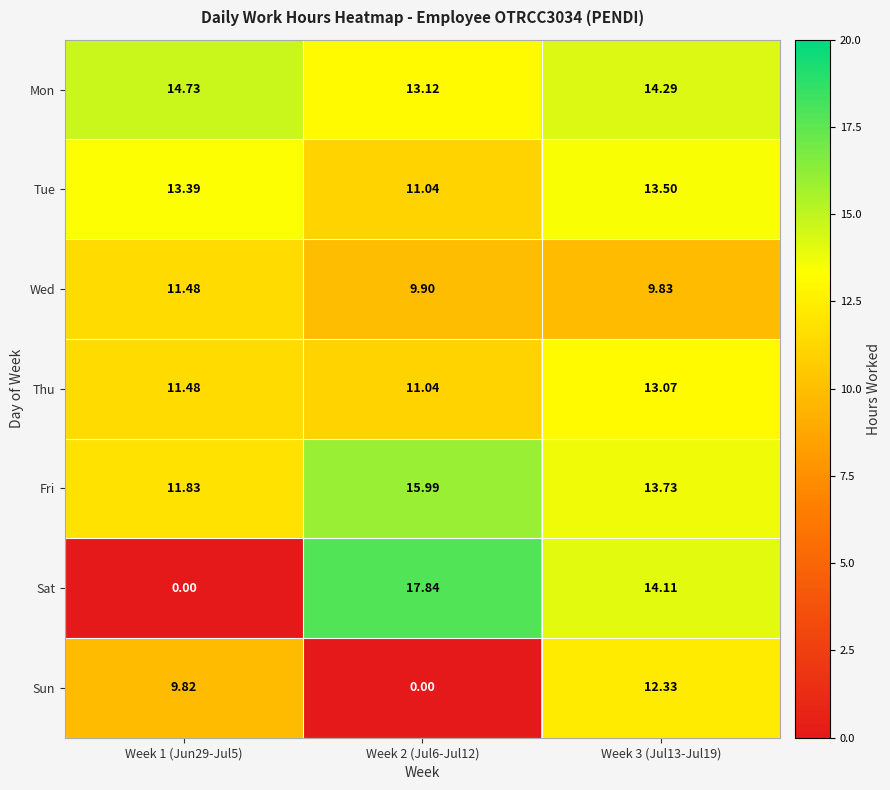

At which category is the sum across all series the highest?

Week 3 (Jul13-Jul19)